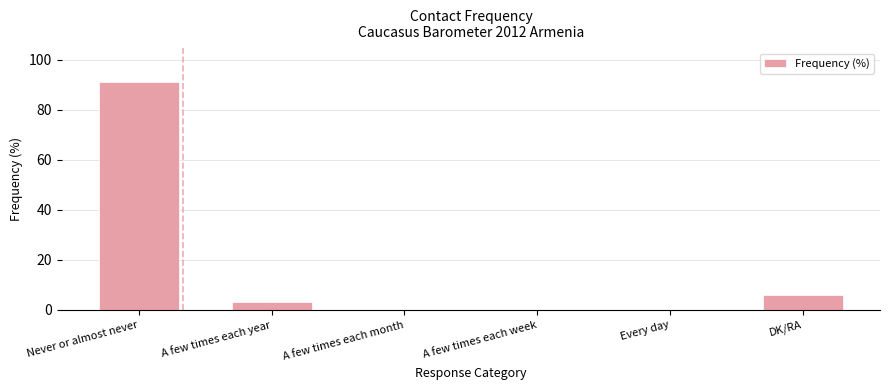

What is the sum of all values?

100